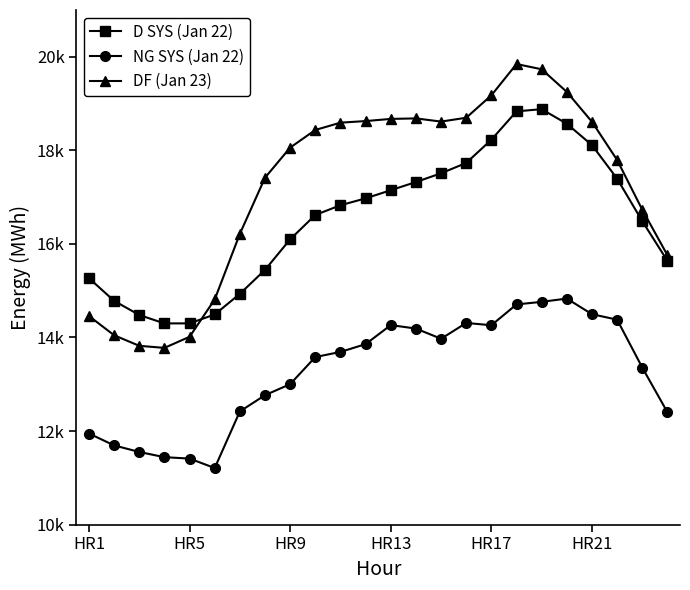

Does the chart have visible grid lines?

No